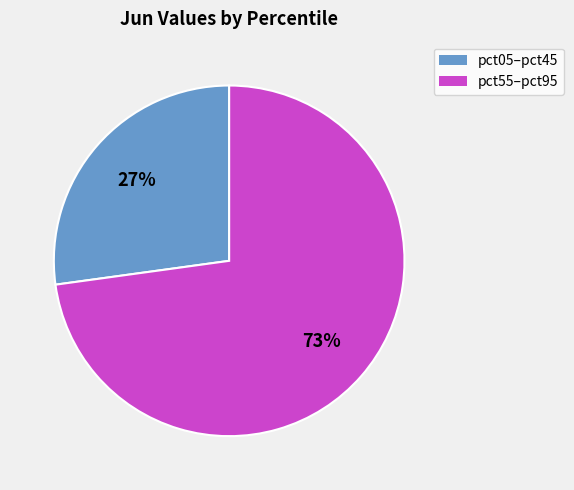

Is there any slice that represents more than half of the pie?

Yes